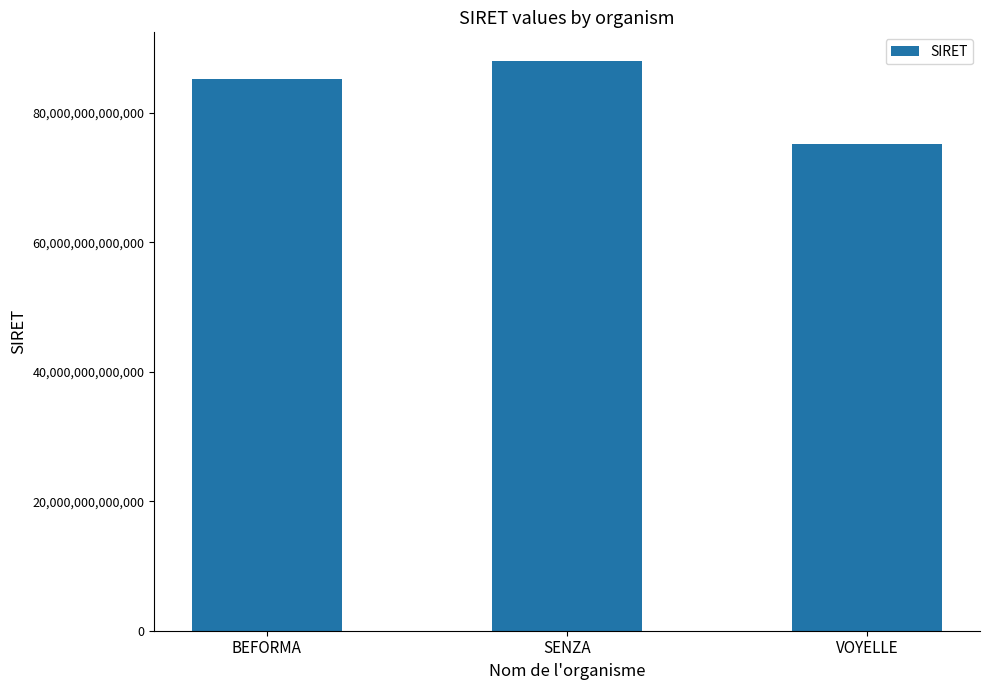

Rank the categories by value from highest to lowest.

SENZA, BEFORMA, VOYELLE